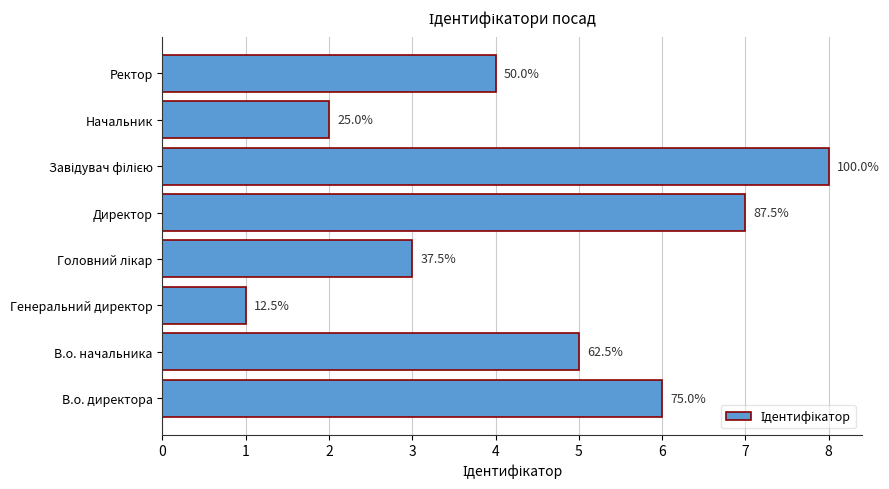

Does the chart contain any negative values?

No